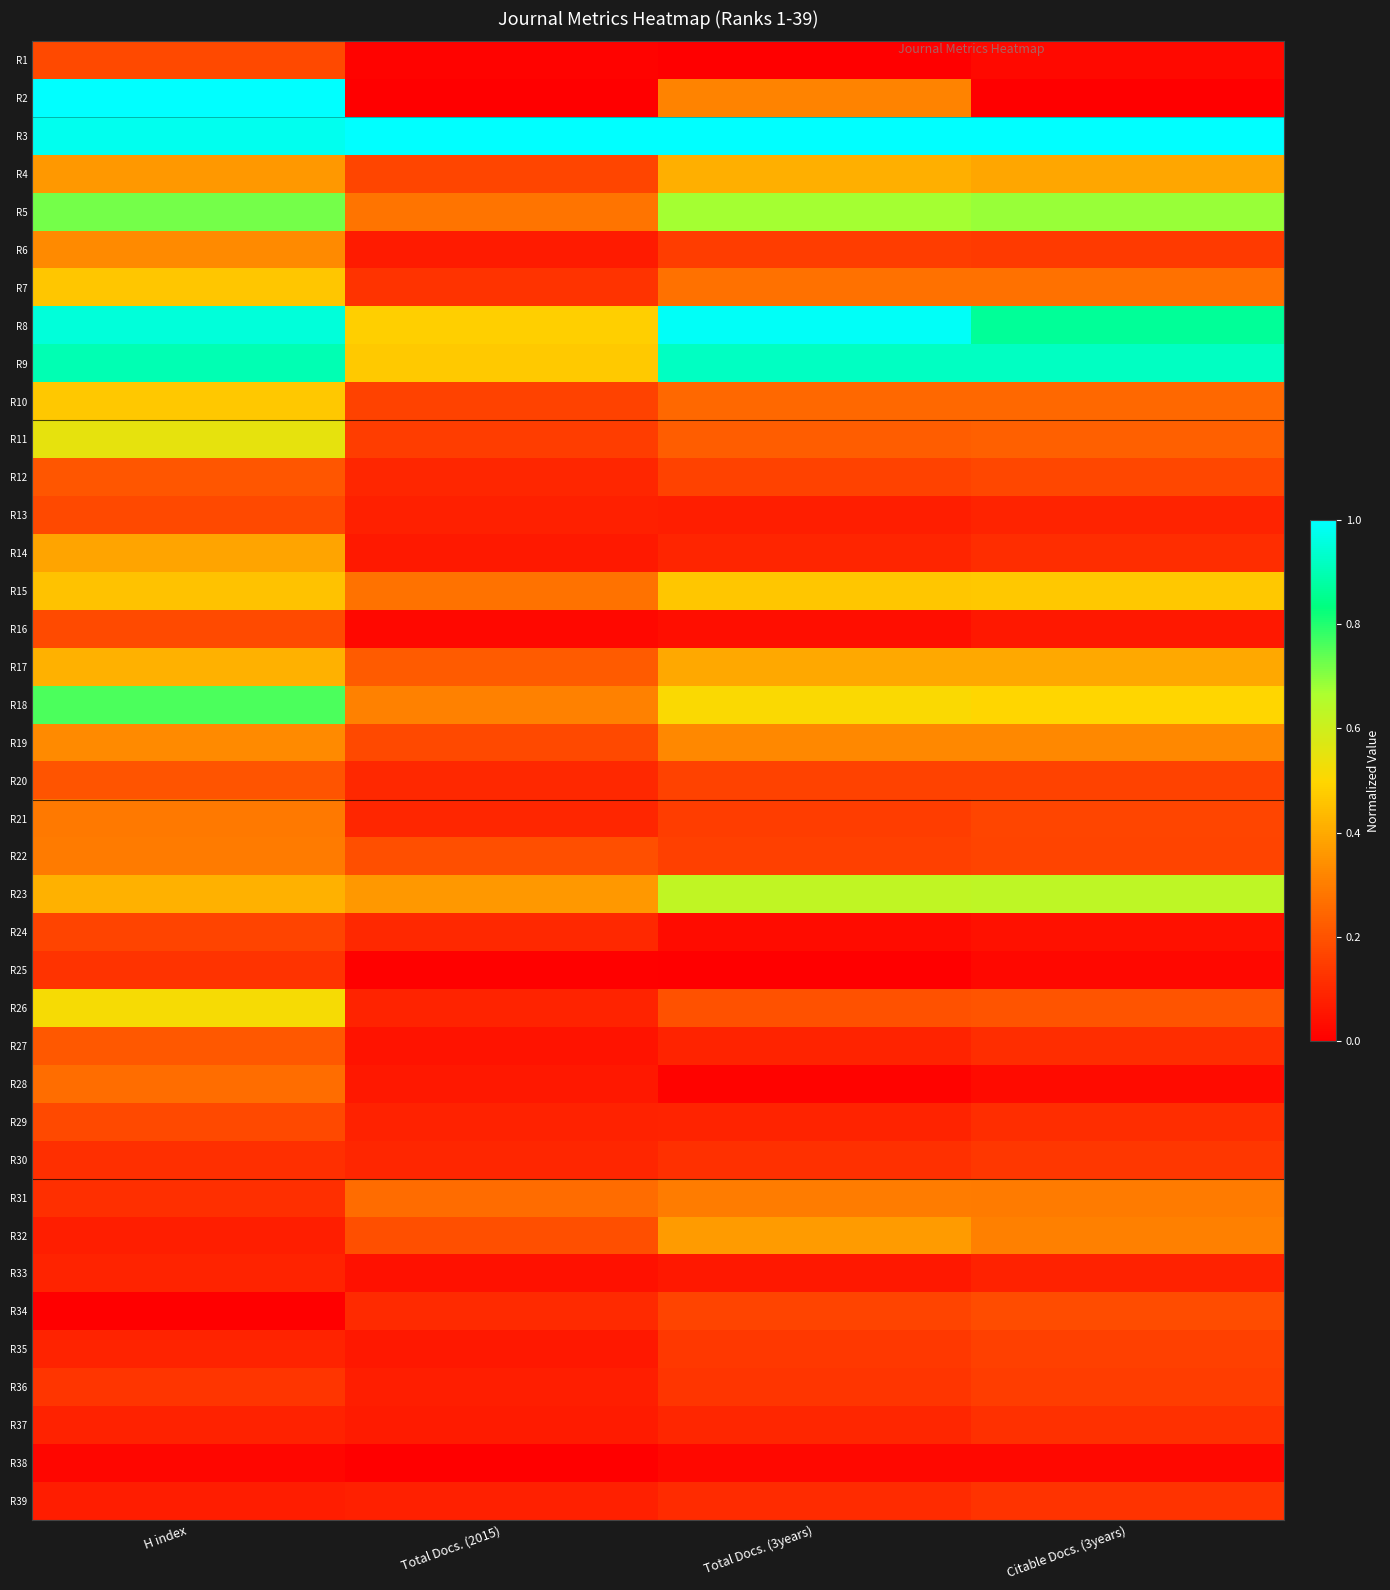

What is the difference between the highest and lowest values at Total Docs. (2015)?

1.0